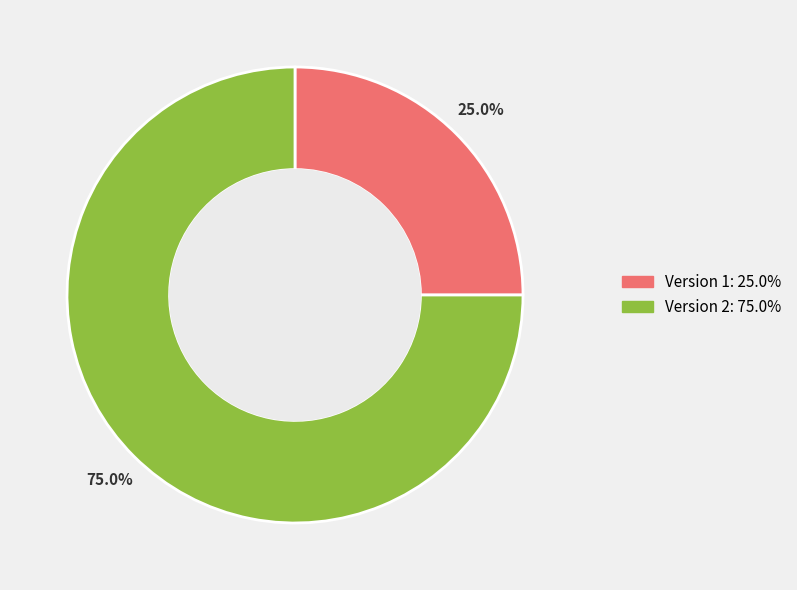

What is the largest slice in the pie chart?

75.0%